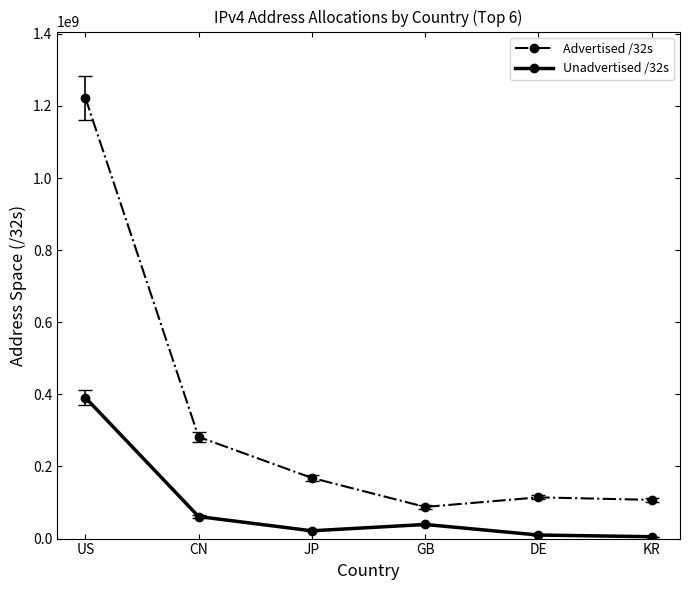

True or false: Unadvertised /32s and Advertised /32s cross at least once.

False